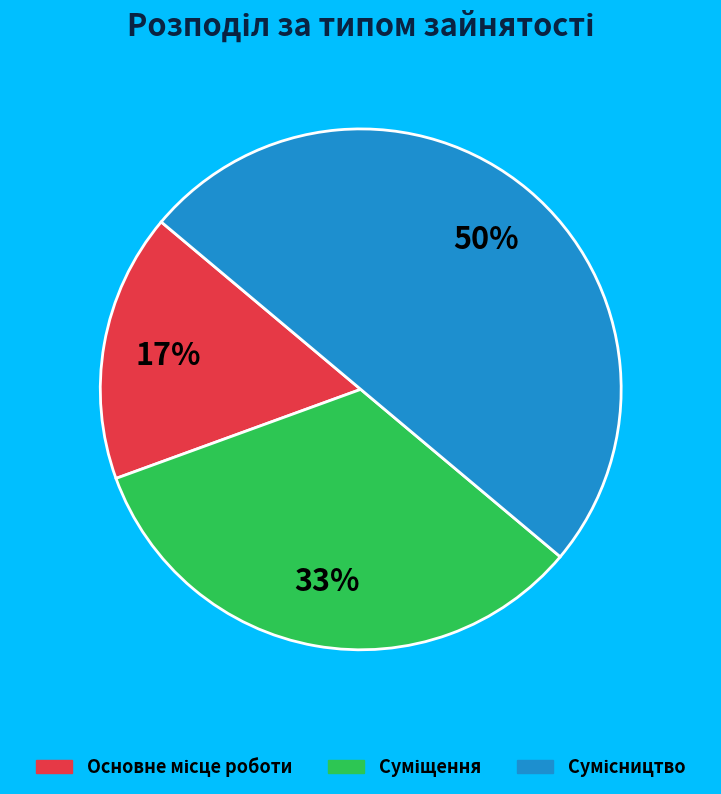

What percentage is the Суміщення slice, to the nearest percent?

33%